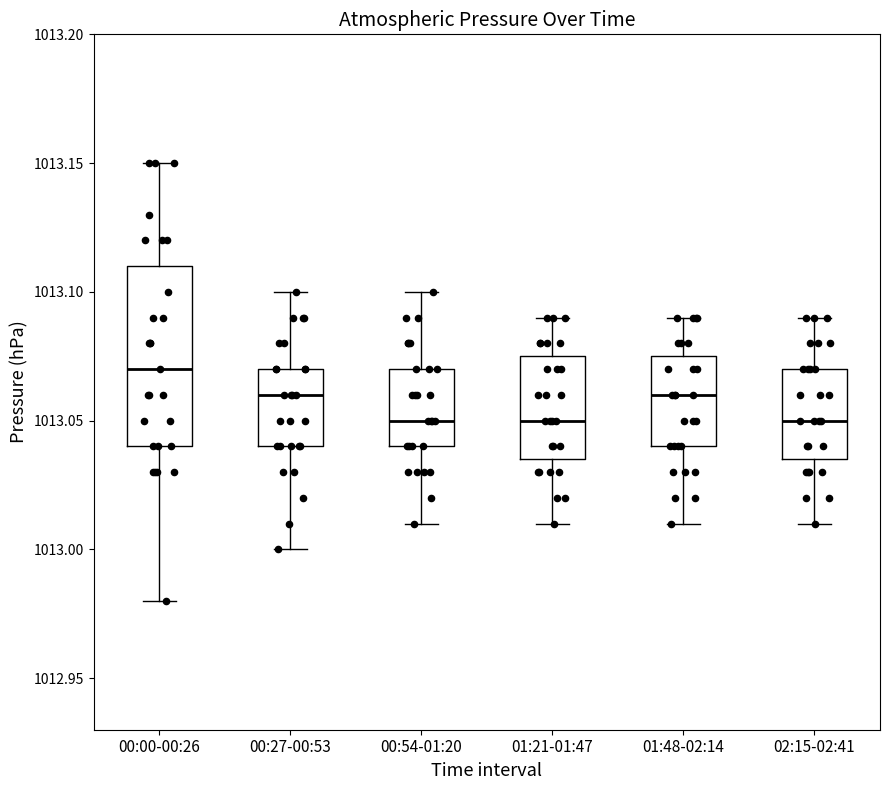

Where is the lower edge of the box for 01:21-01:47 on the y-axis? The values are not printed on the chart, so give them approximately, as read against the axis.

1013.035